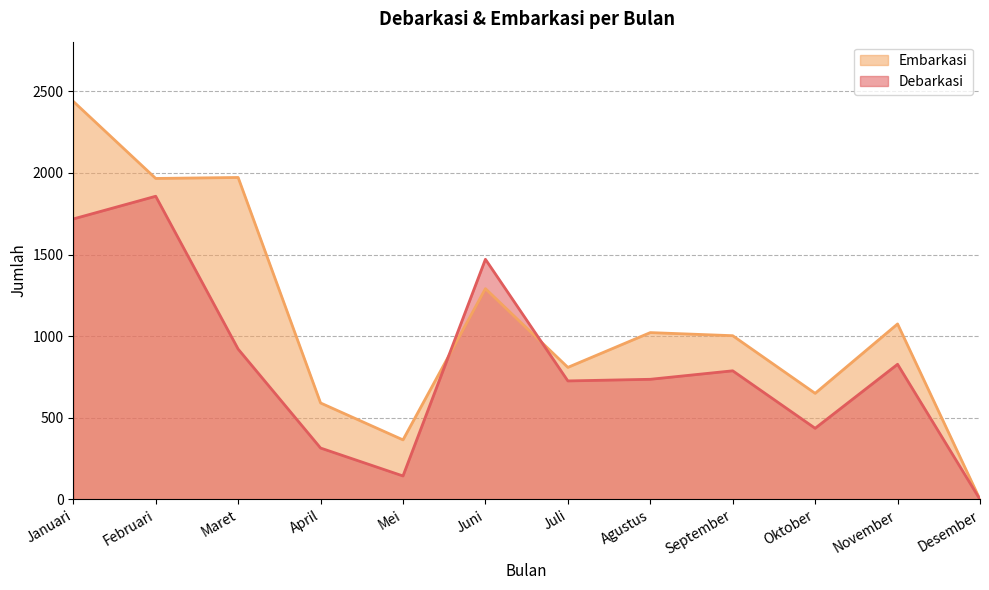

Rank the series by their maximum value, from lowest to highest.

Debarkasi, Embarkasi